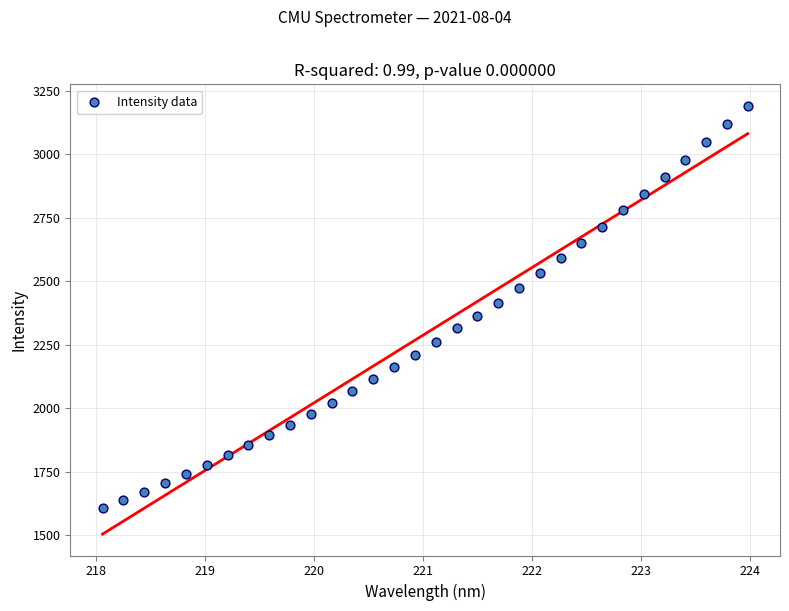

What is the range of Y values (max minus min)?

1583.4